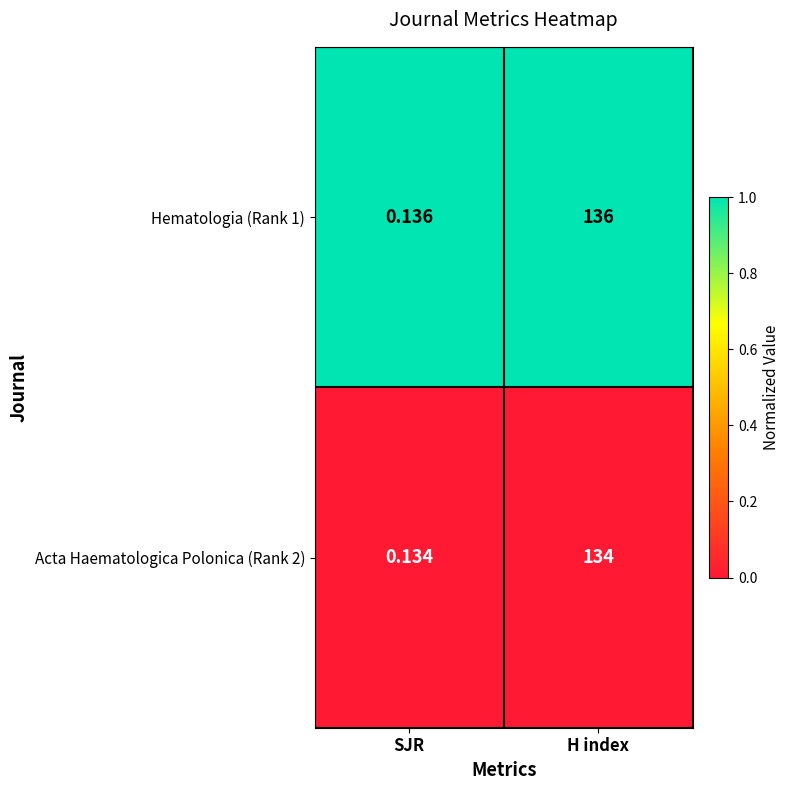

What is the difference between the highest and lowest values at H index?

2.0